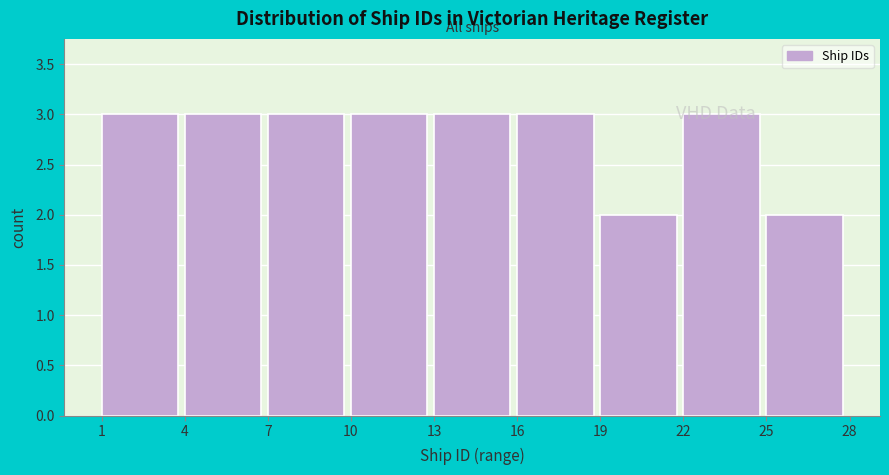

Reading left to right, list every bar in this chart as the range it spans on the x-axis followed by its height. The values are not printed on the chart, so give them approximately, as read against the axis.

1 to 4: 3
4 to 7: 3
7 to 10: 3
10 to 13: 3
13 to 16: 3
16 to 19: 3
19 to 22: 2
22 to 25: 3
25 to 28: 2